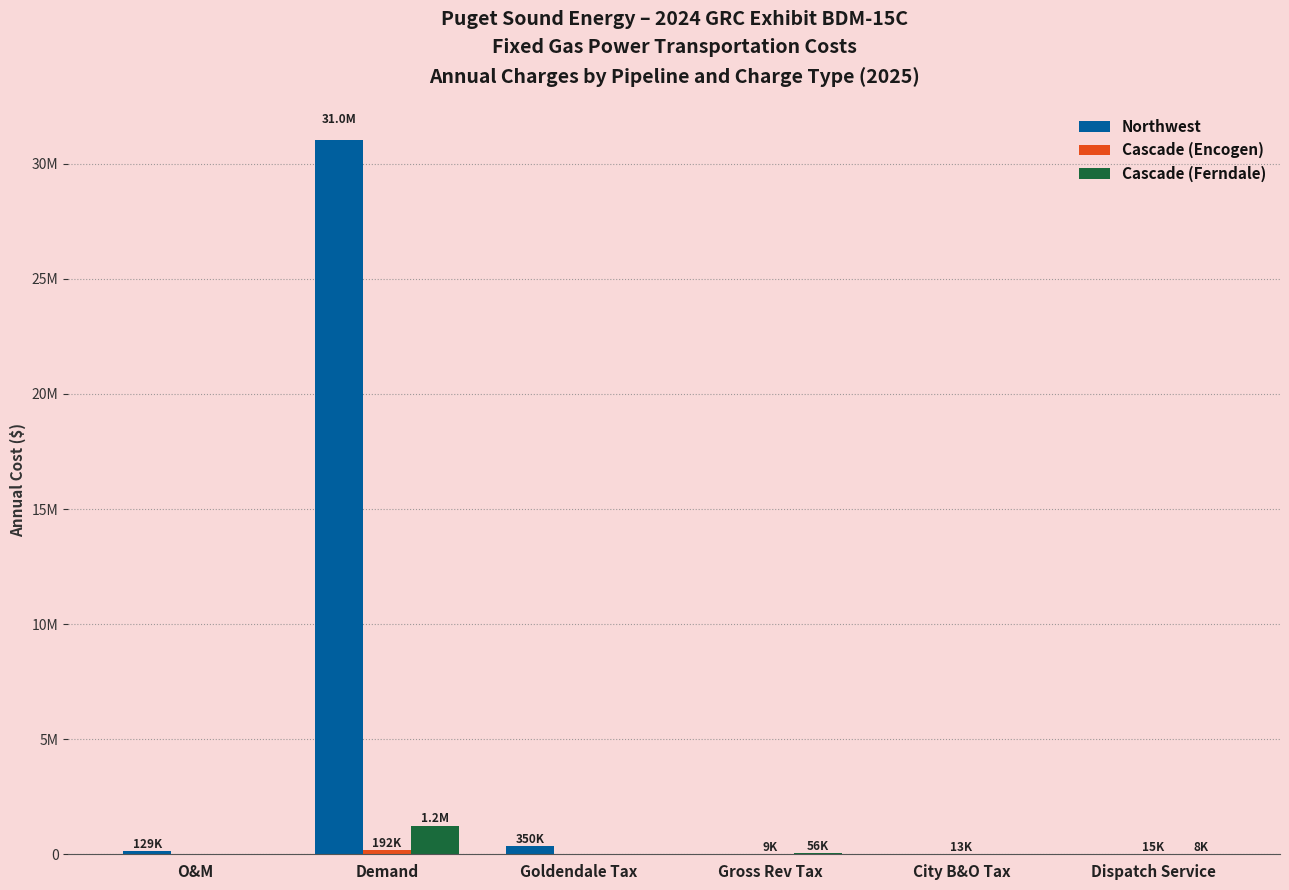

What is the maximum value for Cascade (Ferndale)?

1248000.0